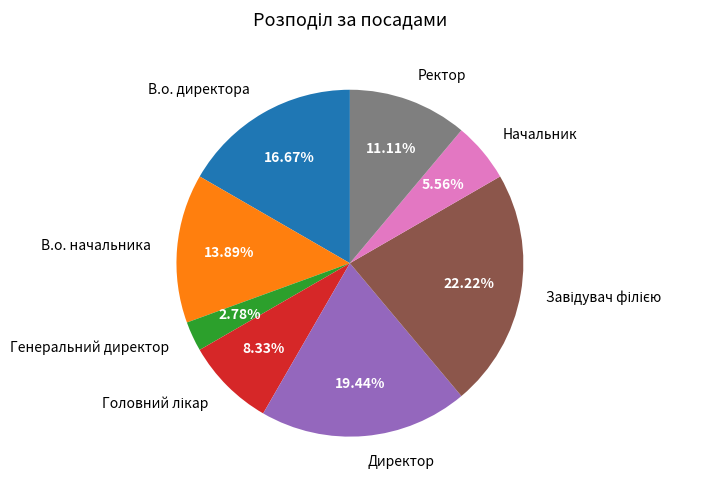

Does Директор represent more than half of the total?

No